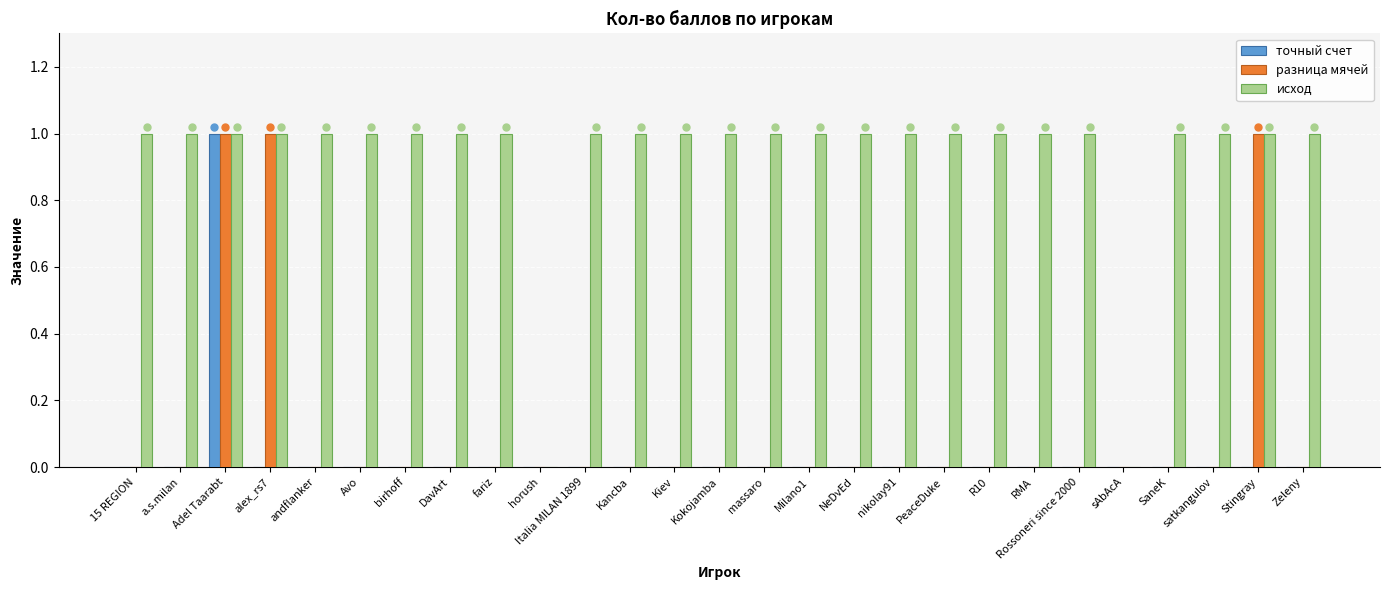

The value of разница мячей at Zeleny is 0. True or false?

True